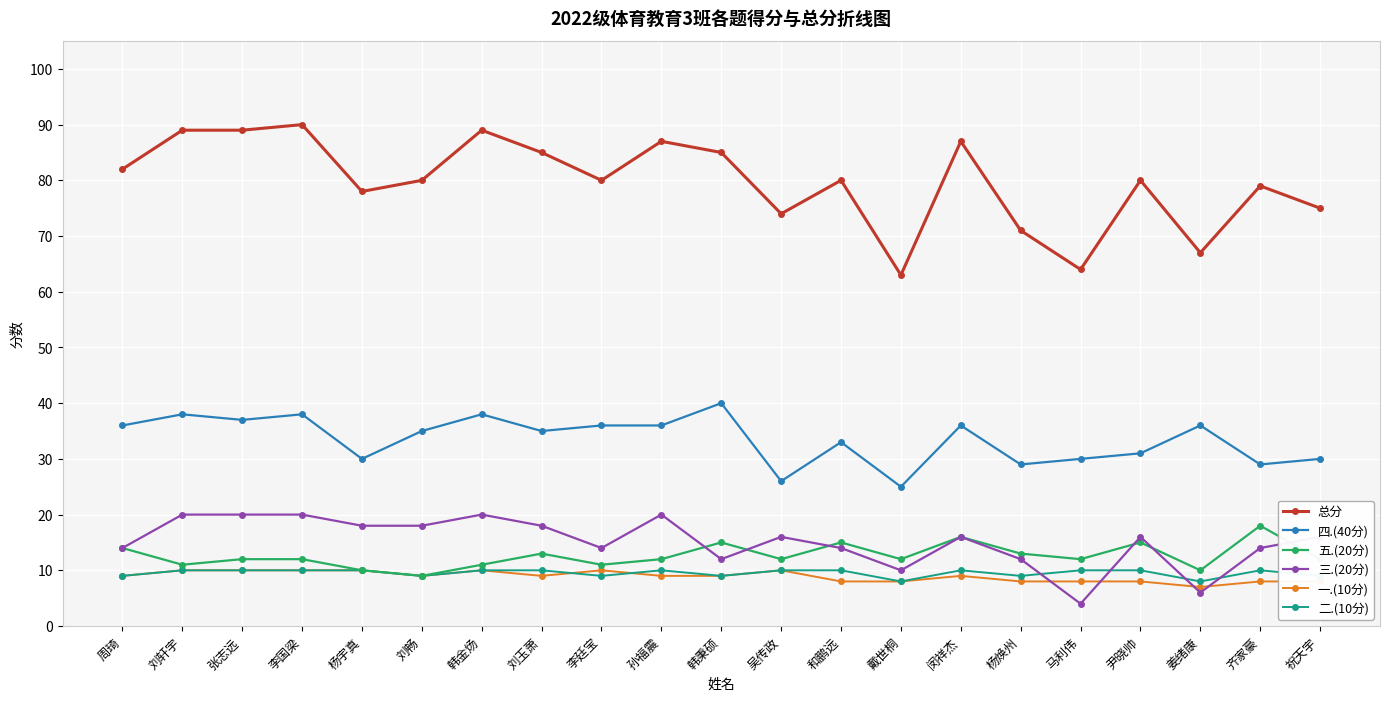

The 一.(10分) series shows 15 at 杨宇真. True or false?

False